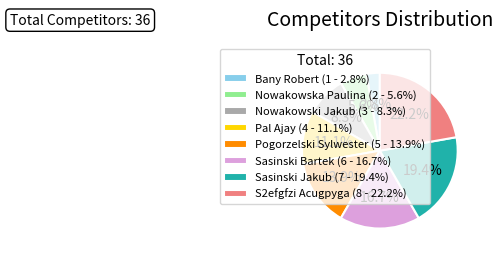

To the nearest percent, what portion does Nowakowski Jakub represent?

8%